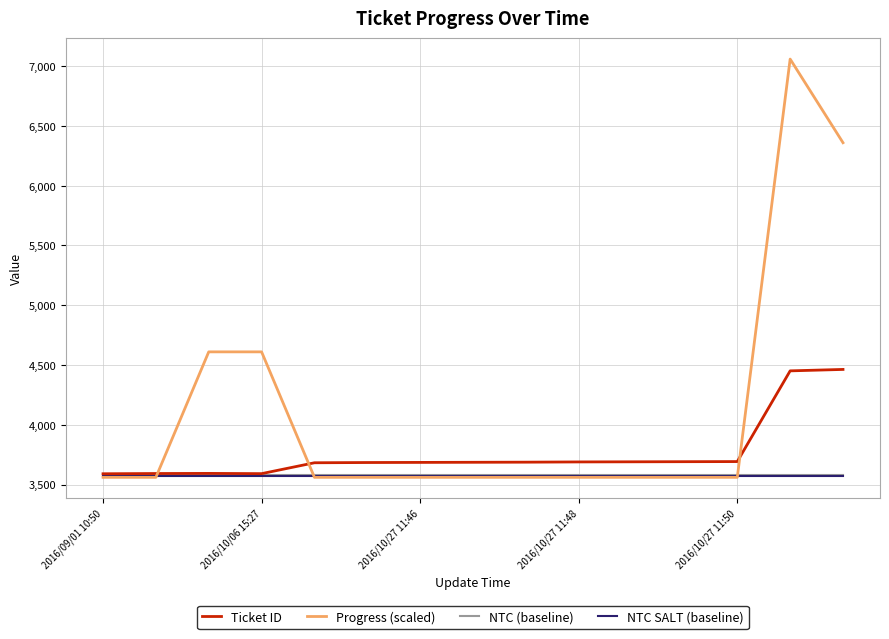

Which series has the largest total across all categories?

Progress (scaled)